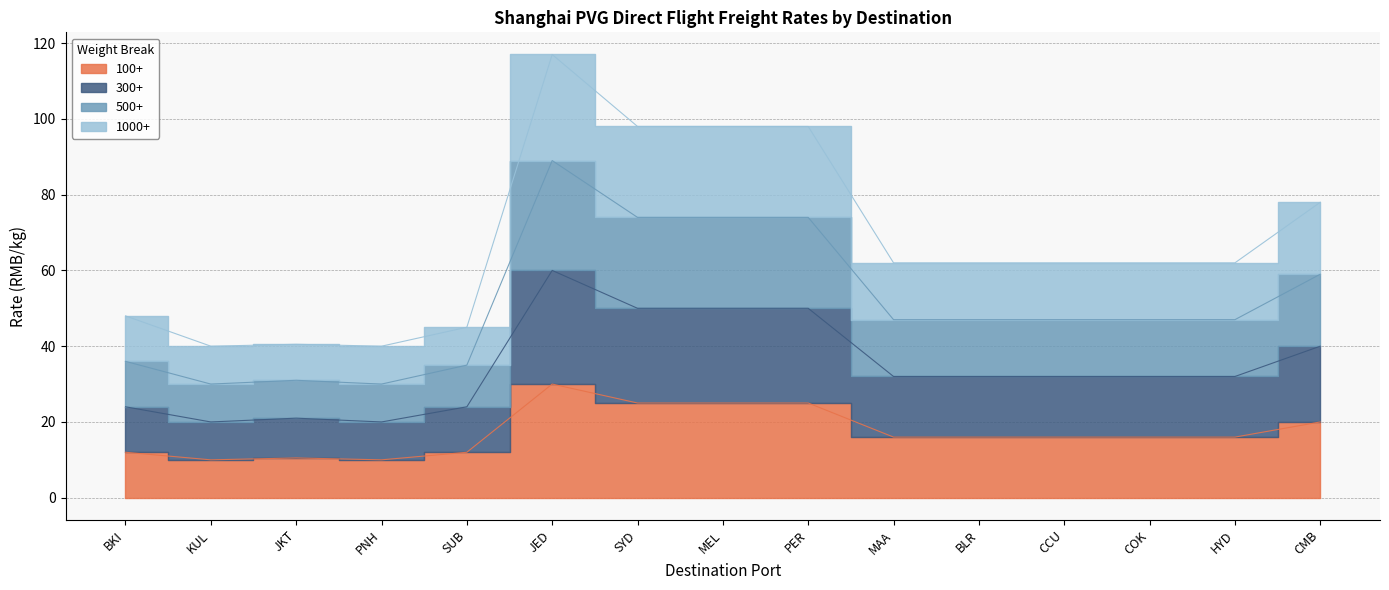

How many lines are shown in the chart?

4